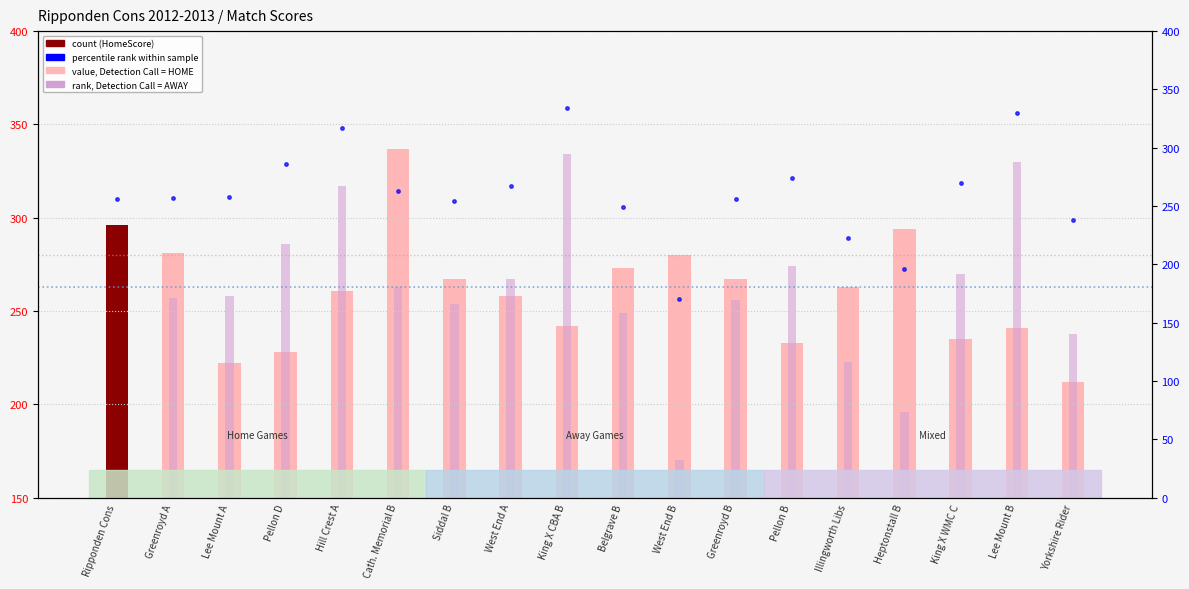

What position from the right is Hill Crest A?

14